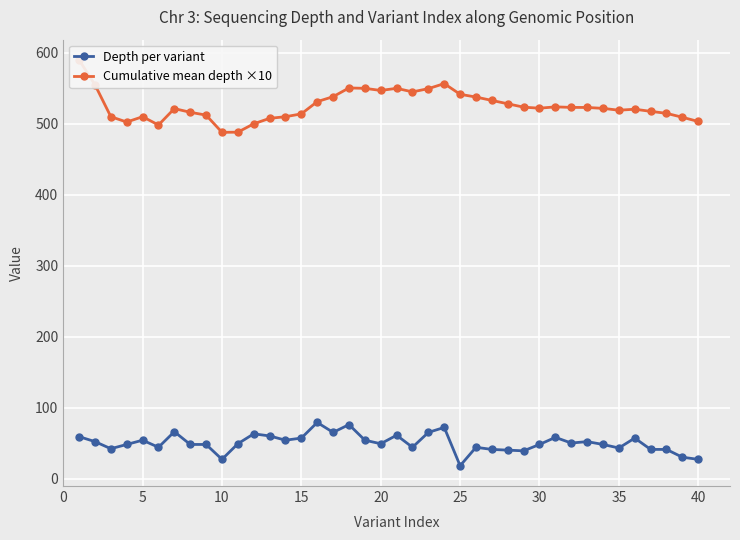

True or false: Depth per variant has more than 0 points higher than both neighbors.

True